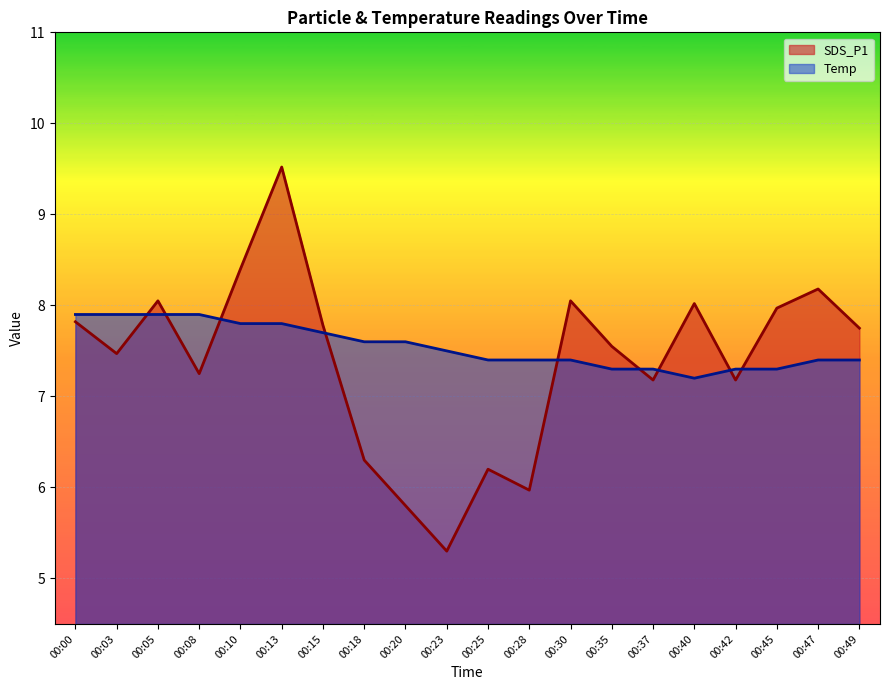

What is the value of the SDS_P1 point at the 1st from the left?

7.8